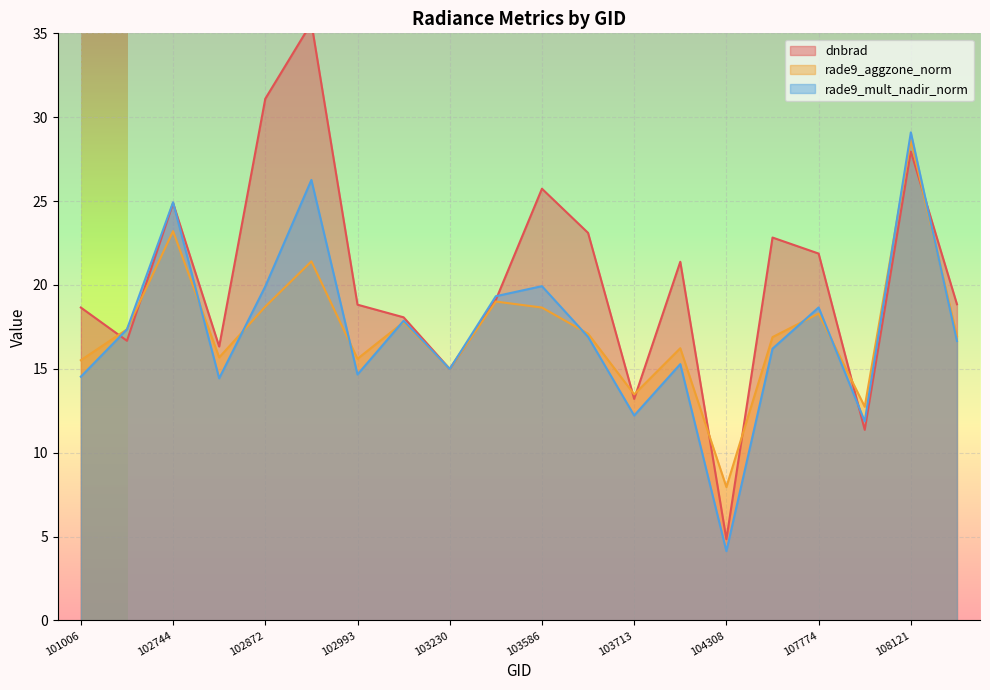

Which series has the widest spread of values?

dnbrad